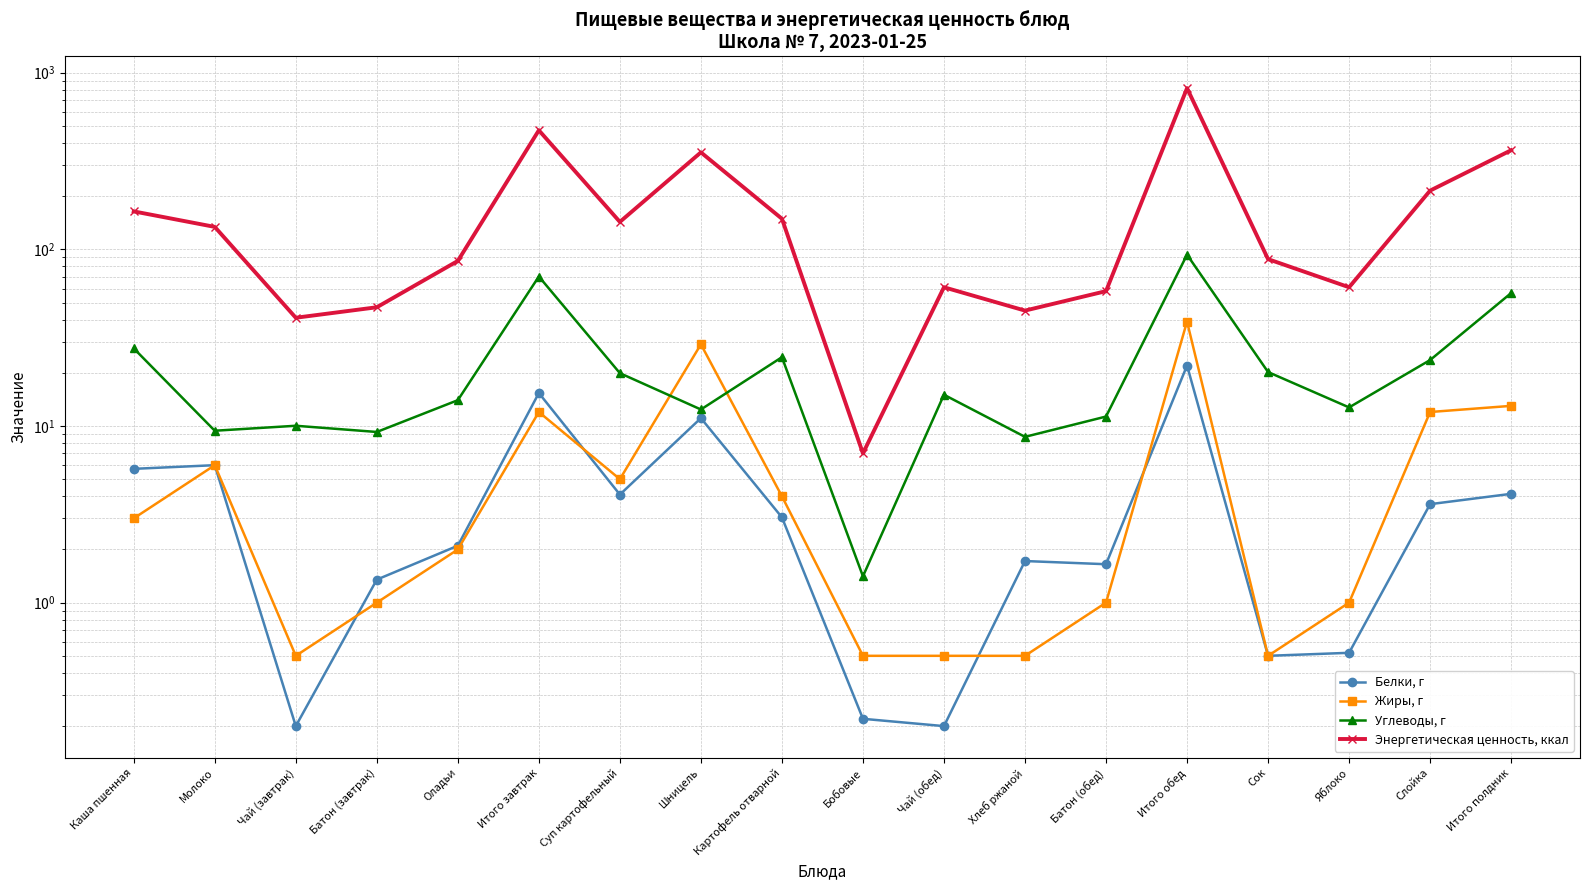

Reading right to left, extract all data points from this chart.

Белки, г: Итого полдник=4.1	Слойка=3.6	Яблоко=0.5	Сок=0.5	Итого обед=22.0	Батон (обед)=1.6	Хлеб ржаной=1.7	Чай (обед)=0.2	Бобовые=0.2	Картофель отварной=3.0	Шницель=11.1	Суп картофельный=4.1	Итого завтрак=15.4	Оладьи=2.1	Батон (завтрак)=1.4	Чай (завтрак)=0.2	Молоко=6.0	Каша пшенная=5.7
Жиры, г: Итого полдник=13.0	Слойка=12.0	Яблоко=1.0	Сок=0.5	Итого обед=39.0	Батон (обед)=1.0	Хлеб ржаной=0.5	Чай (обед)=0.5	Бобовые=0.5	Картофель отварной=4.0	Шницель=29.0	Суп картофельный=5.0	Итого завтрак=12.0	Оладьи=2.0	Батон (завтрак)=1.0	Чай (завтрак)=0.5	Молоко=6.0	Каша пшенная=3.0
Углеводы, г: Итого полдник=56.6	Слойка=23.6	Яблоко=12.7	Сок=20.2	Итого обед=93.3	Батон (обед)=11.3	Хлеб ржаной=8.7	Чай (обед)=15.0	Бобовые=1.4	Картофель отварной=24.5	Шницель=12.4	Суп картофельный=19.9	Итого завтрак=70.2	Оладьи=14.0	Батон (завтрак)=9.2	Чай (завтрак)=10.0	Молоко=9.4	Каша пшенная=27.5
Энергетическая ценность, ккал: Итого полдник=364.0	Слойка=215.0	Яблоко=61.0	Сок=88.0	Итого обед=817.0	Батон (обед)=58.0	Хлеб ржаной=45.0	Чай (обед)=61.0	Бобовые=7.0	Картофель отварной=149.0	Шницель=354.0	Суп картофельный=143.0	Итого завтрак=472.0	Оладьи=86.0	Батон (завтрак)=47.0	Чай (завтрак)=41.0	Молоко=134.0	Каша пшенная=164.0